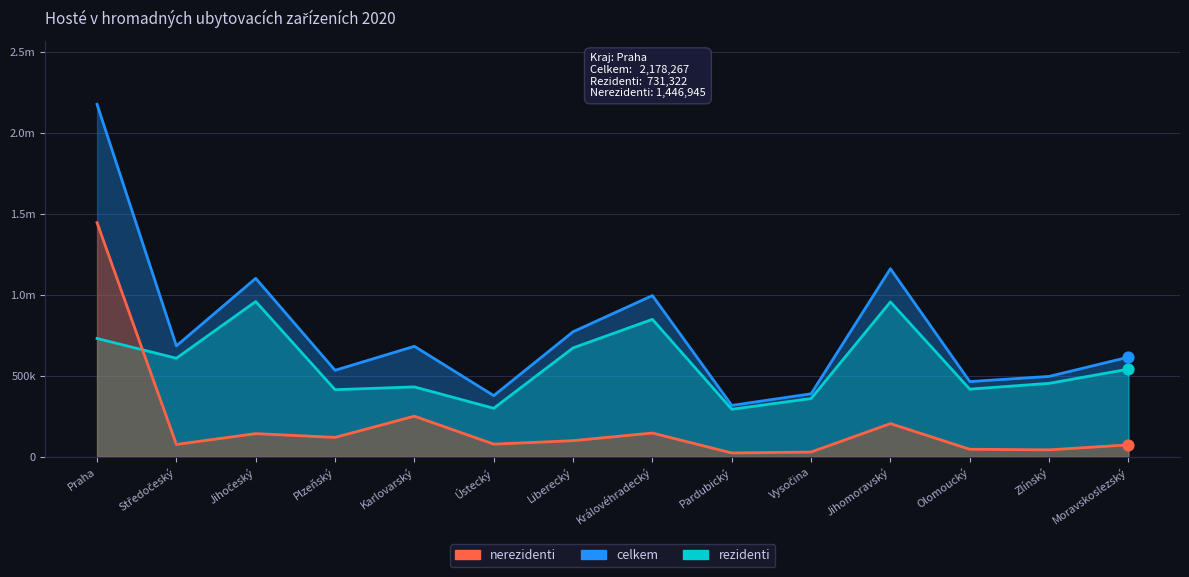

Which series reaches the maximum Y coordinate?

celkem